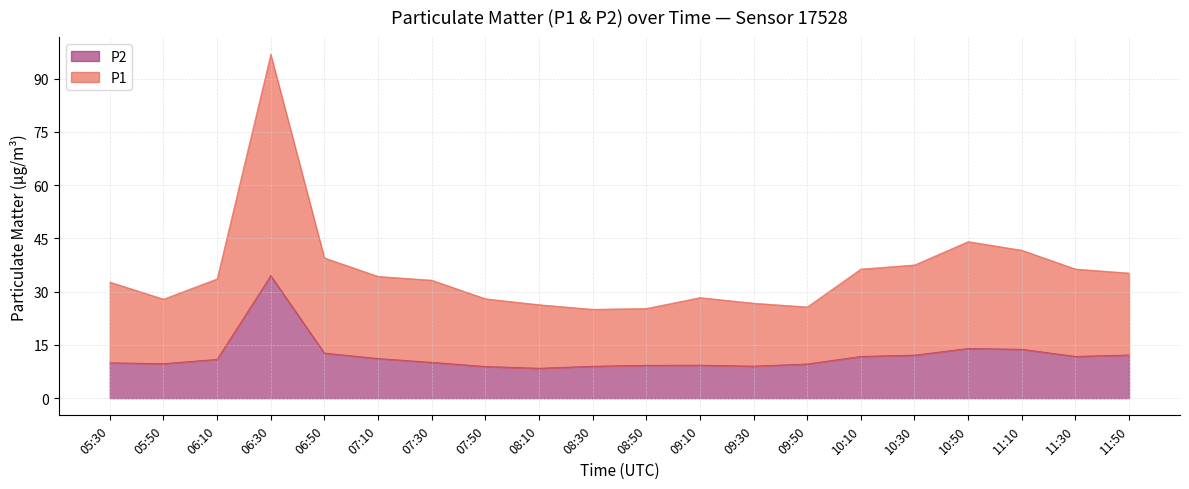

Reading left to right, list all the values displayed in this chart.

P1: 05:30=22.7	05:50=18.2	06:10=22.7	06:30=62.3	06:50=26.8	07:10=23.1	07:30=23.1	07:50=19.1	08:10=17.9	08:30=16.0	08:50=16.0	09:10=19.0	09:30=17.7	09:50=16.1	10:10=24.6	10:30=25.4	10:50=30.1	11:10=27.9	11:30=24.6	11:50=23.1
P2: 05:30=10.0	05:50=9.7	06:10=10.9	06:30=34.5	06:50=12.7	07:10=11.2	07:30=10.1	07:50=8.9	08:10=8.4	08:30=9.0	08:50=9.3	09:10=9.3	09:30=9.0	09:50=9.6	10:10=11.8	10:30=12.1	10:50=14.0	11:10=13.8	11:30=11.8	11:50=12.2